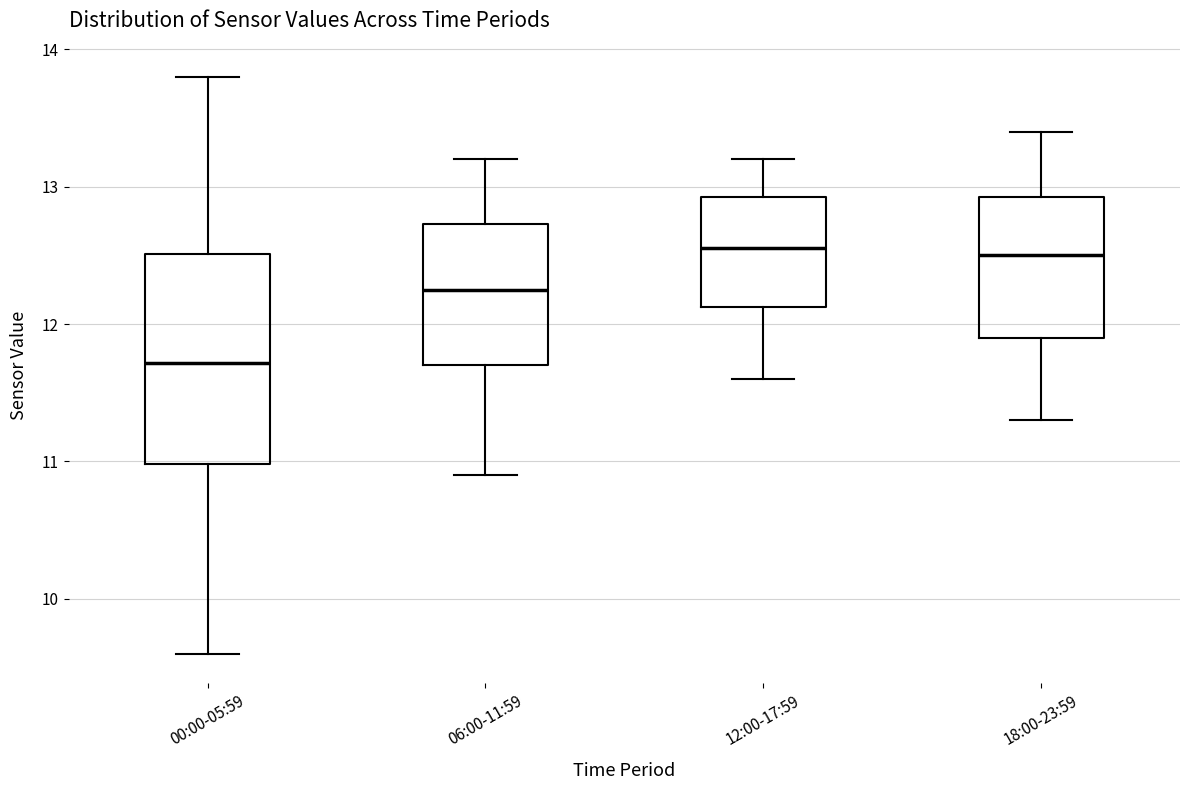

Where does the upper whisker of the box for 00:00-05:59 end on the y-axis? The values are not printed on the chart, so give them approximately, as read against the axis.

13.8